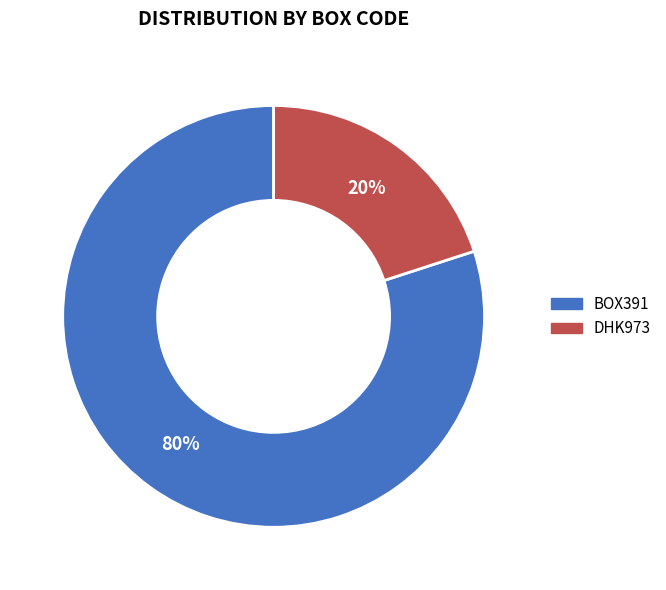

To the nearest percent, what percentage of the pie is BOX391?

80%